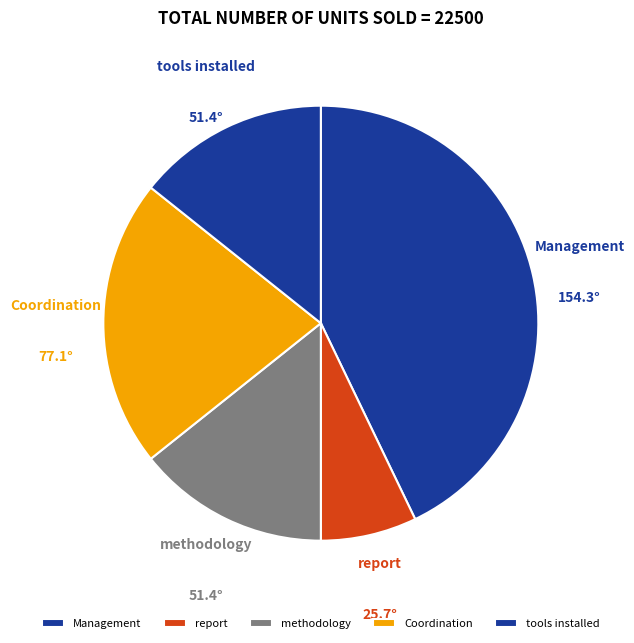

Does any single category account for the majority?

No